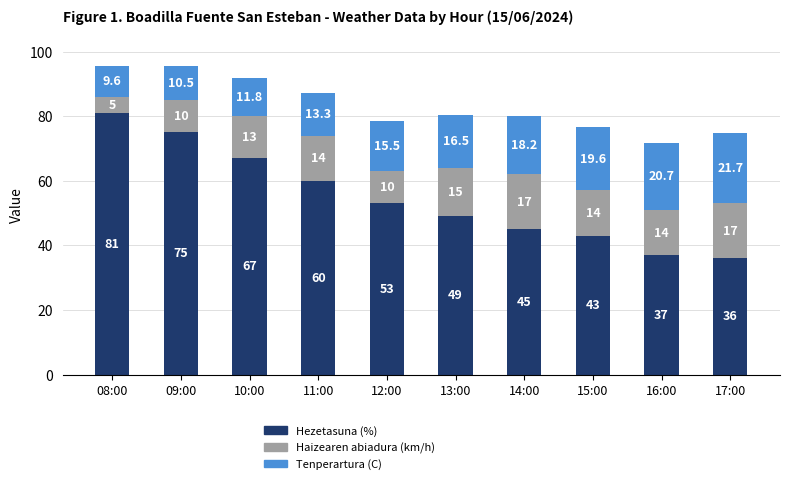

The value of Hezetasuna (%) at 15:00 is 43.0. True or false?

True